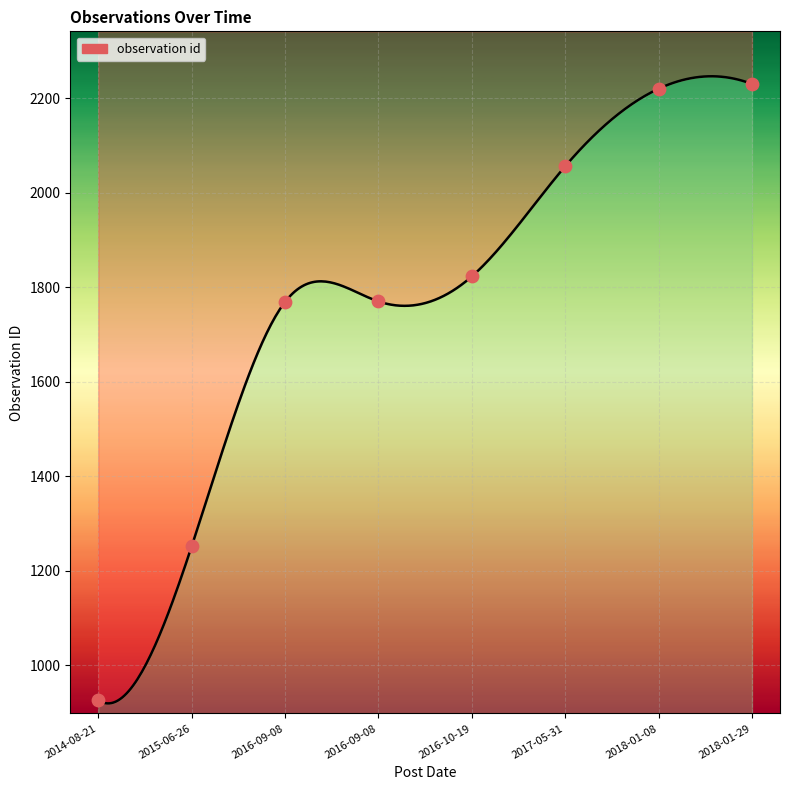

What is the ratio of the value at 2016-09-08 to the value at 2016-10-19?

1.0